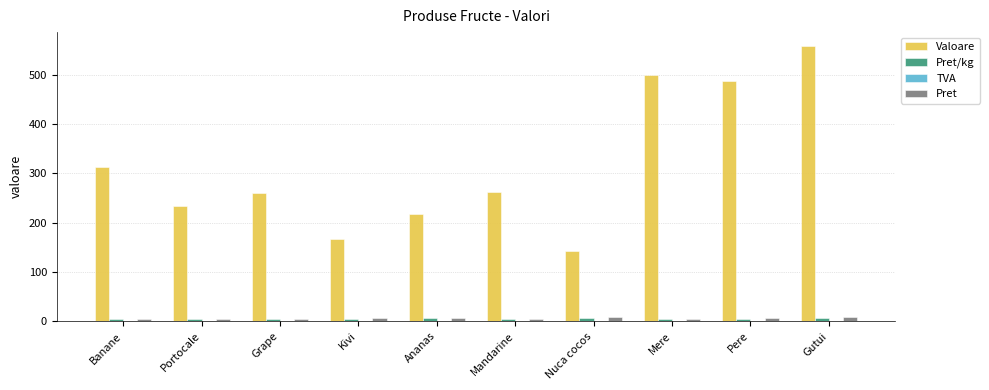

Is it true that Pret equals 4.8 at Portocale?

True